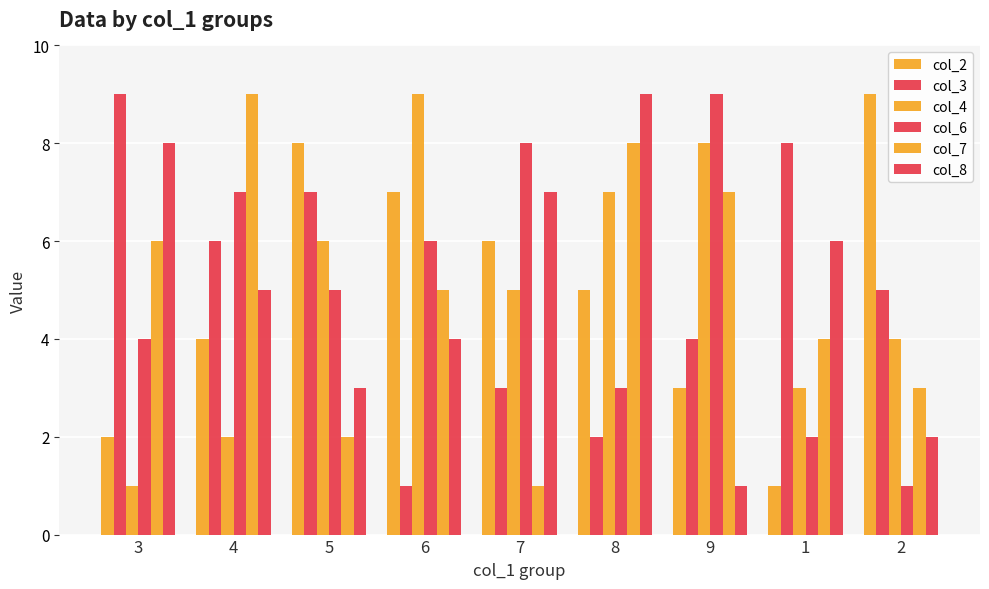

Which series has the widest spread of values?

col_2